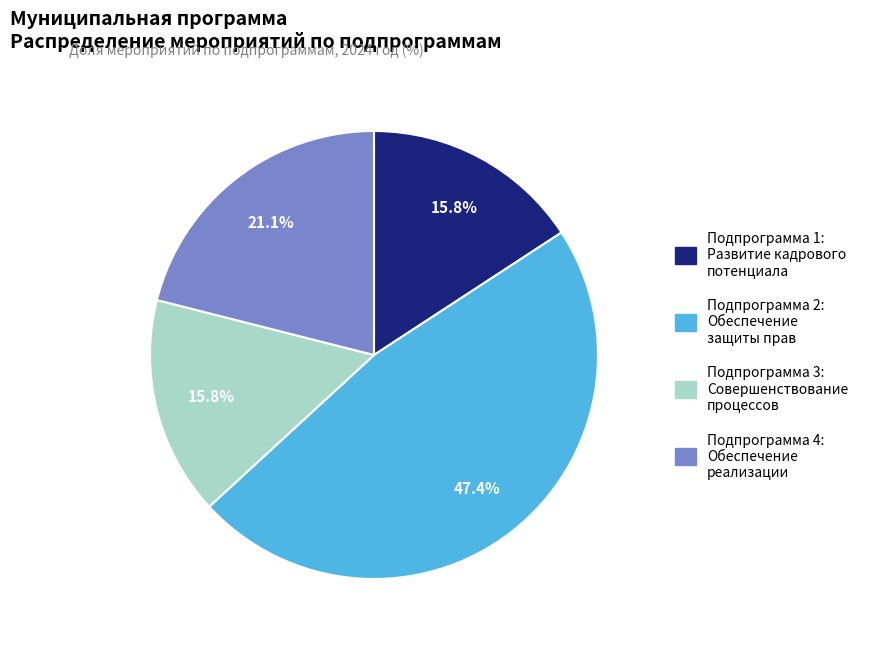

To the nearest percent, what is the average slice percentage?

25%